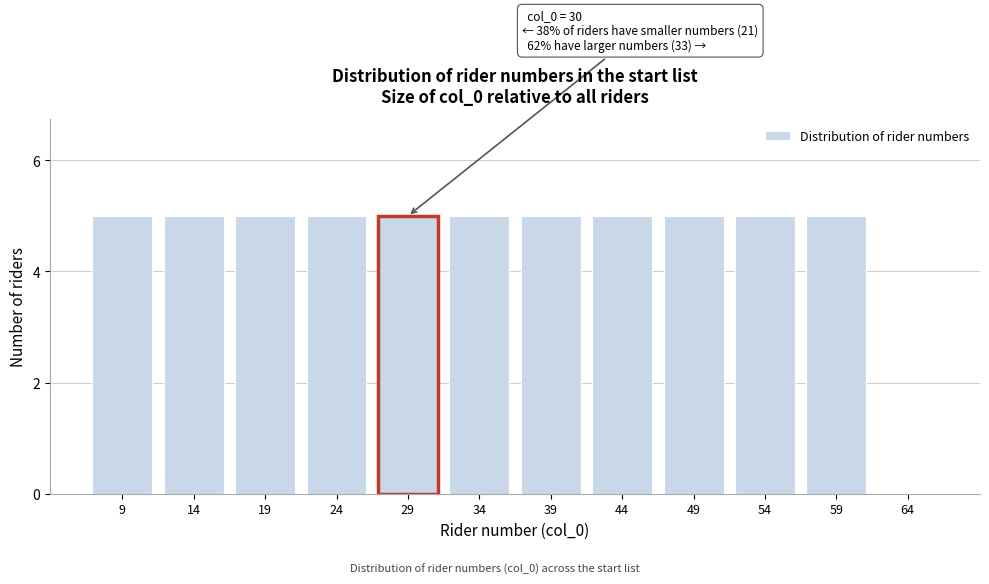

Reading right to left, extract all data points from this chart.

64=0	59=5	54=5	49=5	44=5	39=5	34=5	29=5	24=5	19=5	14=5	9=5